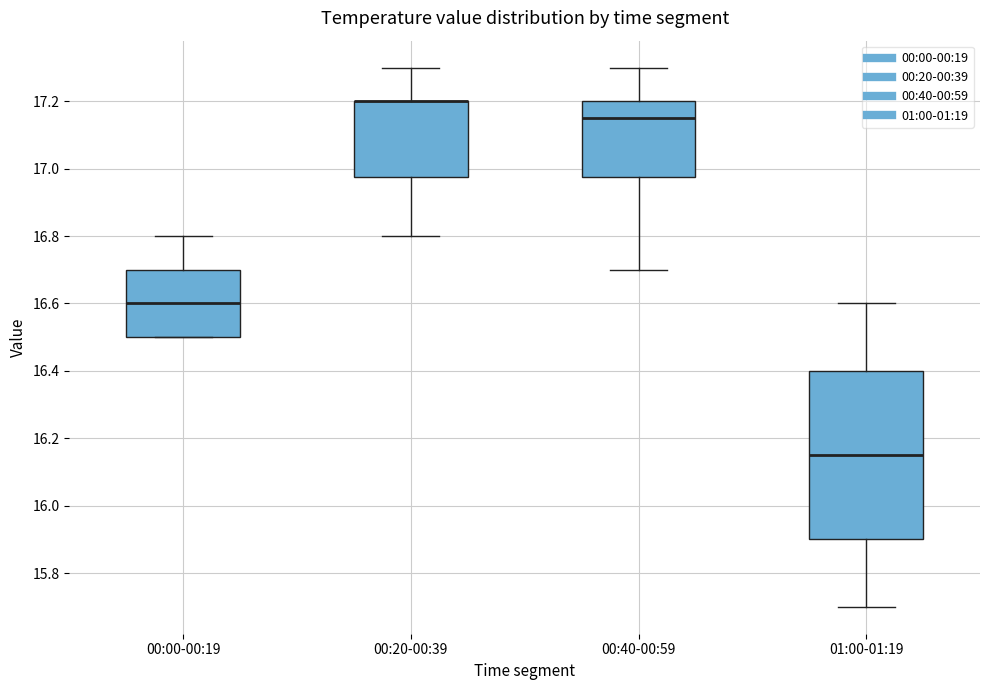

Where does the upper whisker of the box for 00:00-00:19 end on the y-axis? The values are not printed on the chart, so give them approximately, as read against the axis.

16.80